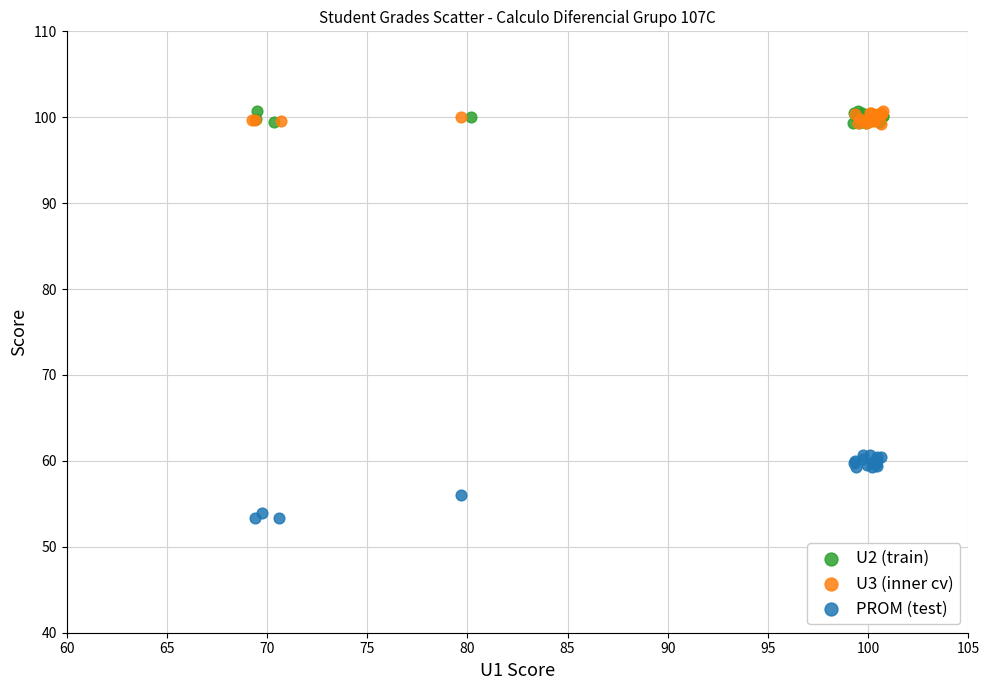

Which series contains the lowest Y value?

PROM (test)